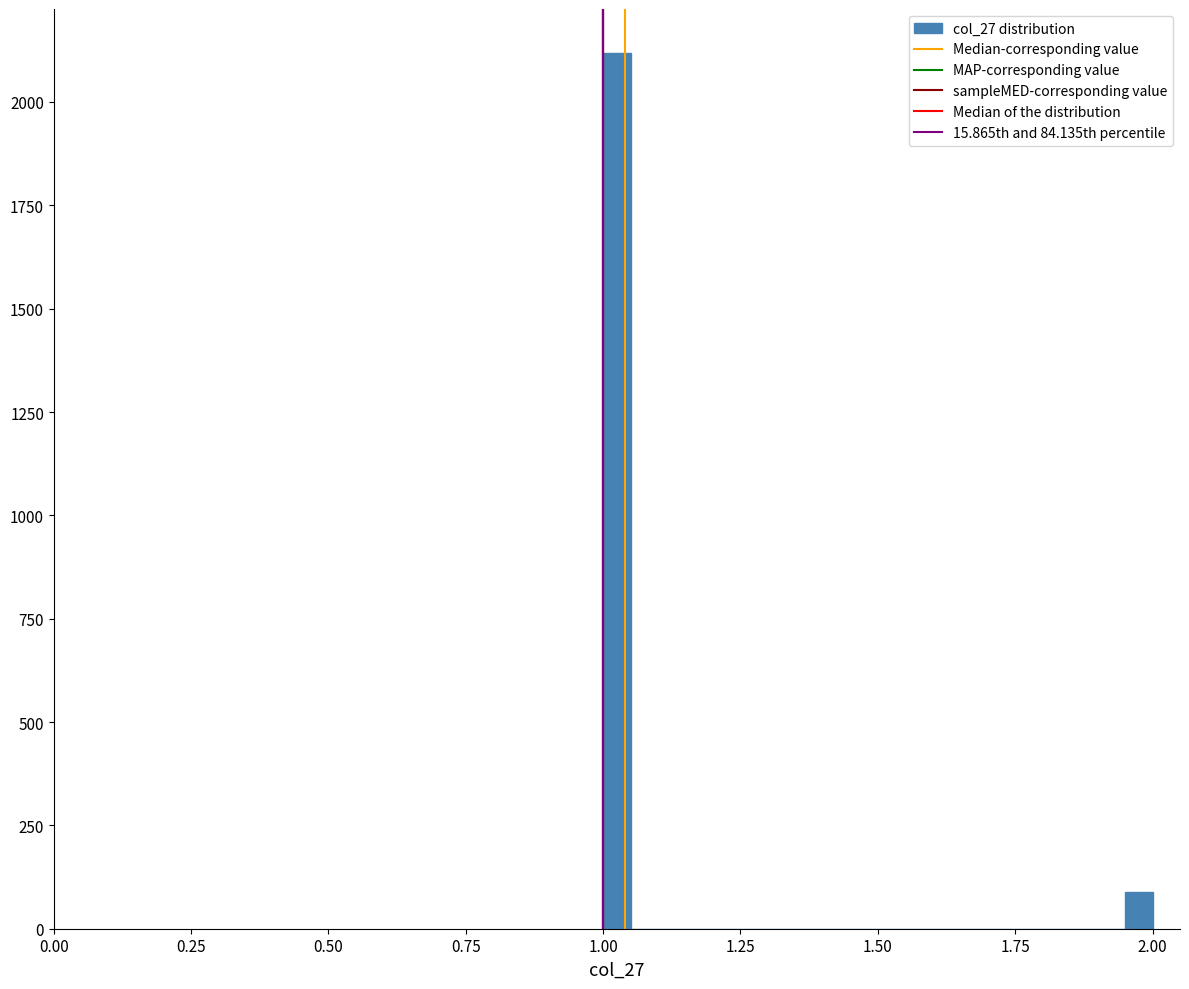

Around what value on the x-axis is the tallest bar? Give the approximate position of its centre, as read against the axis.

1.05